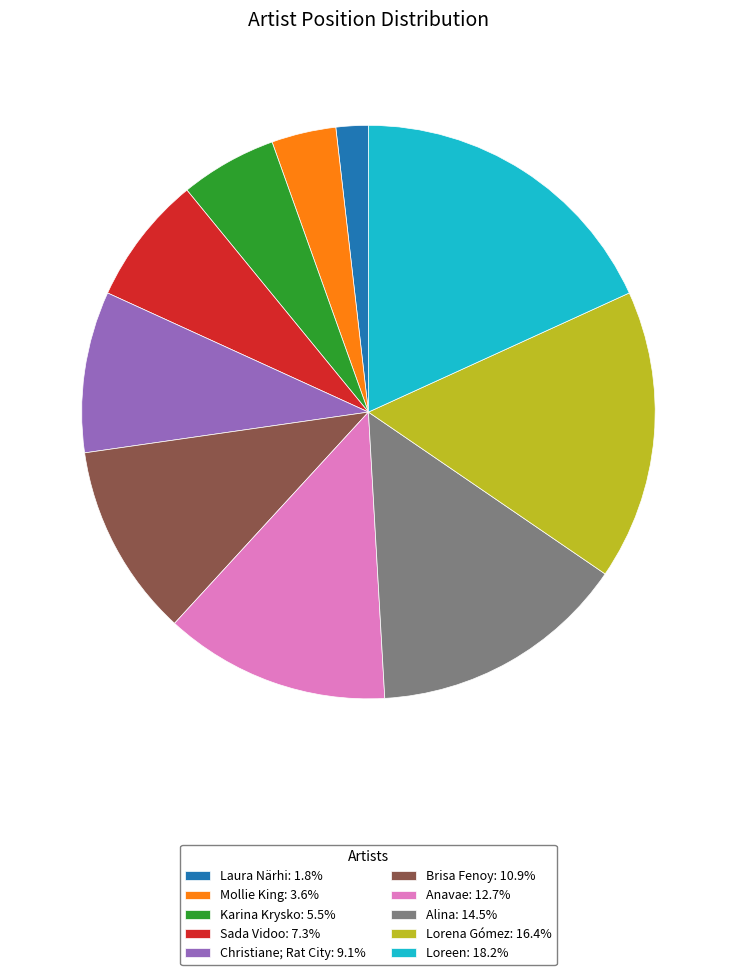

Is Brisa Fenoy the majority of the pie?

No